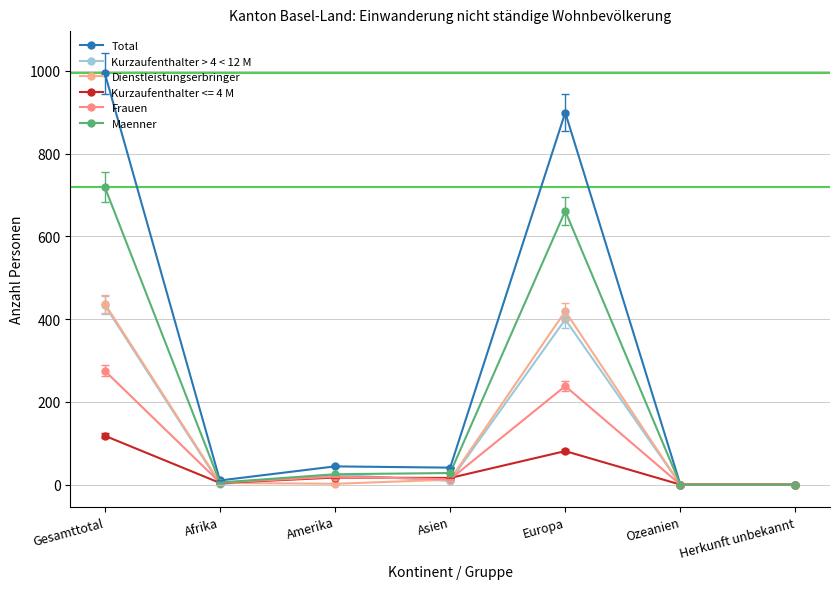

The value of Kurzaufenthalter > 4 < 12 M at Afrika is 1. True or false?

True